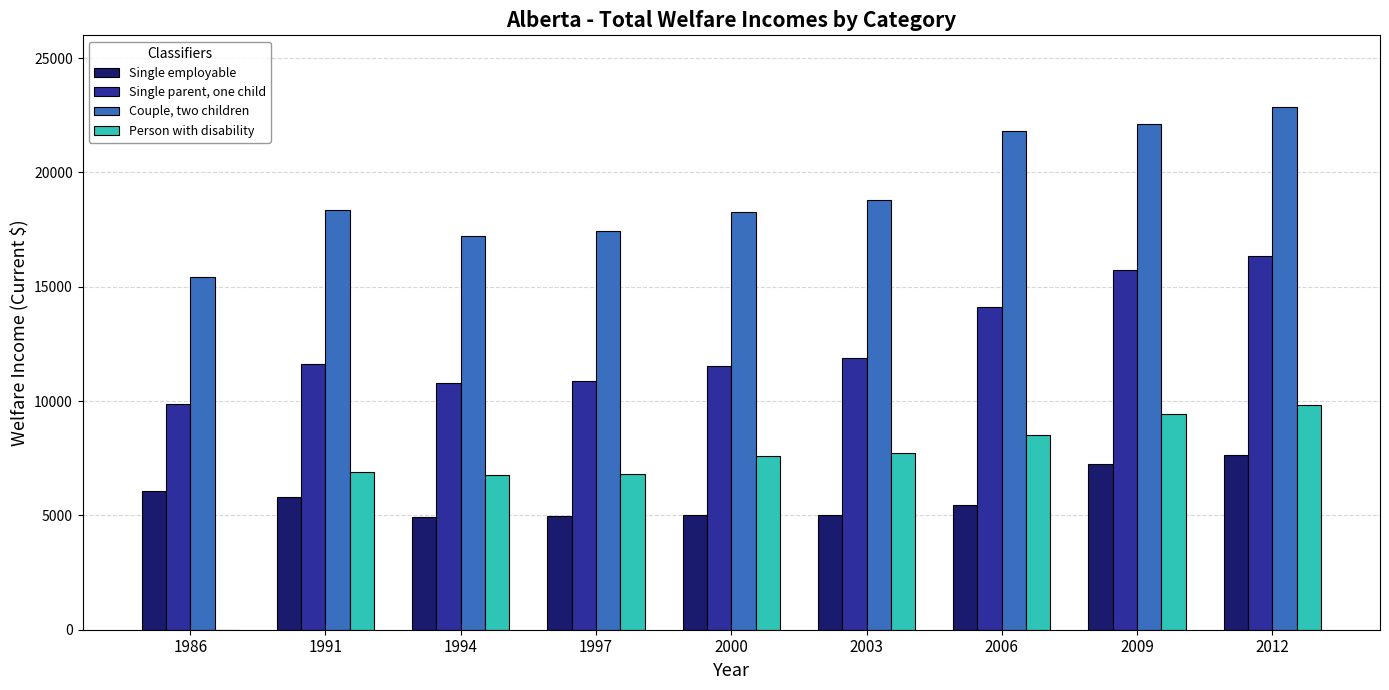

What are all the series names shown in the legend?

Single employable, Single parent, one child, Couple, two children, Person with disability